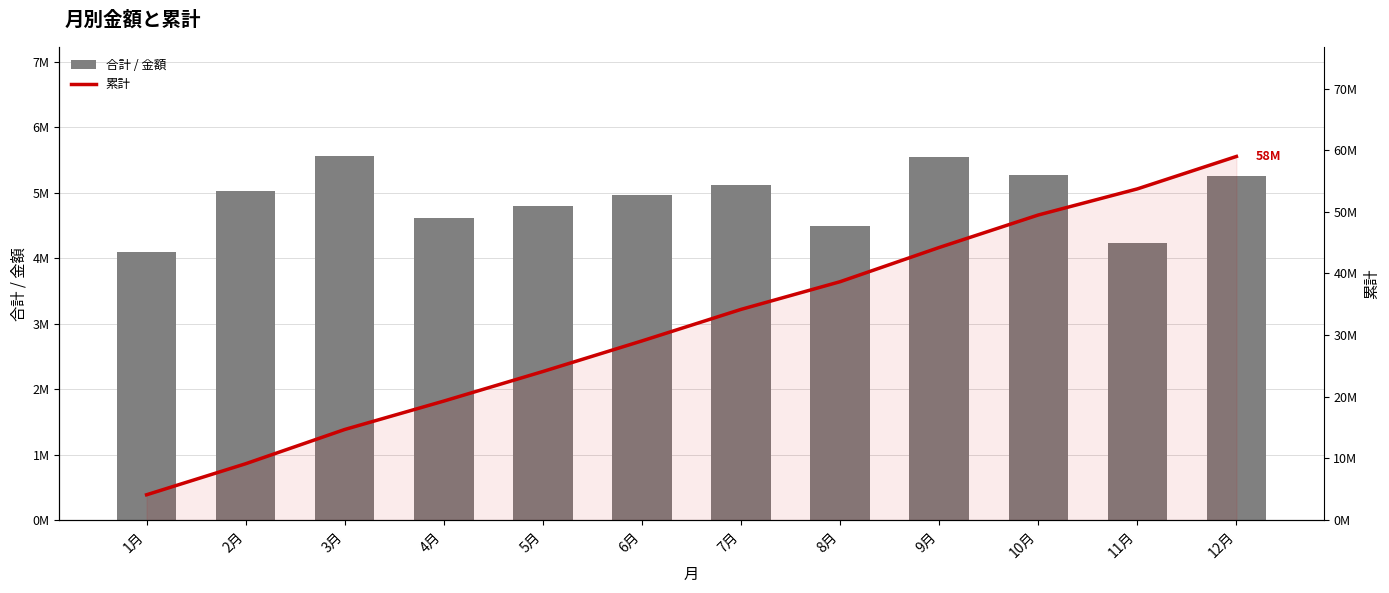

Which series has the widest spread of values?

累計